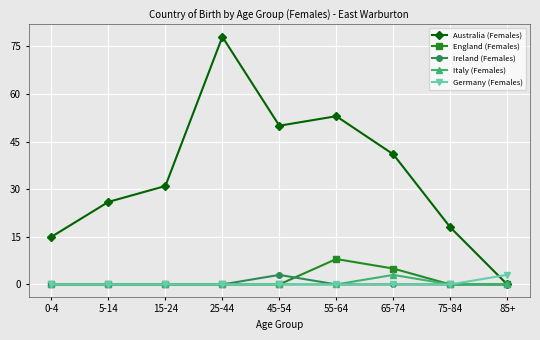

What is the label of the 7th point from the right?

15-24